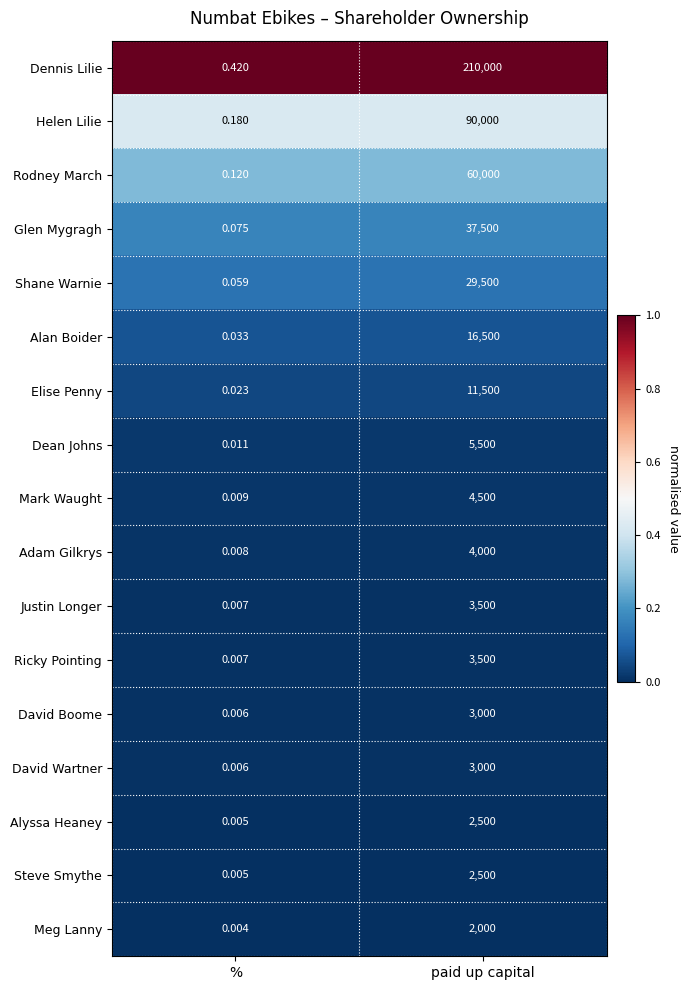

At how many categories does at least one series exceed 0?

2